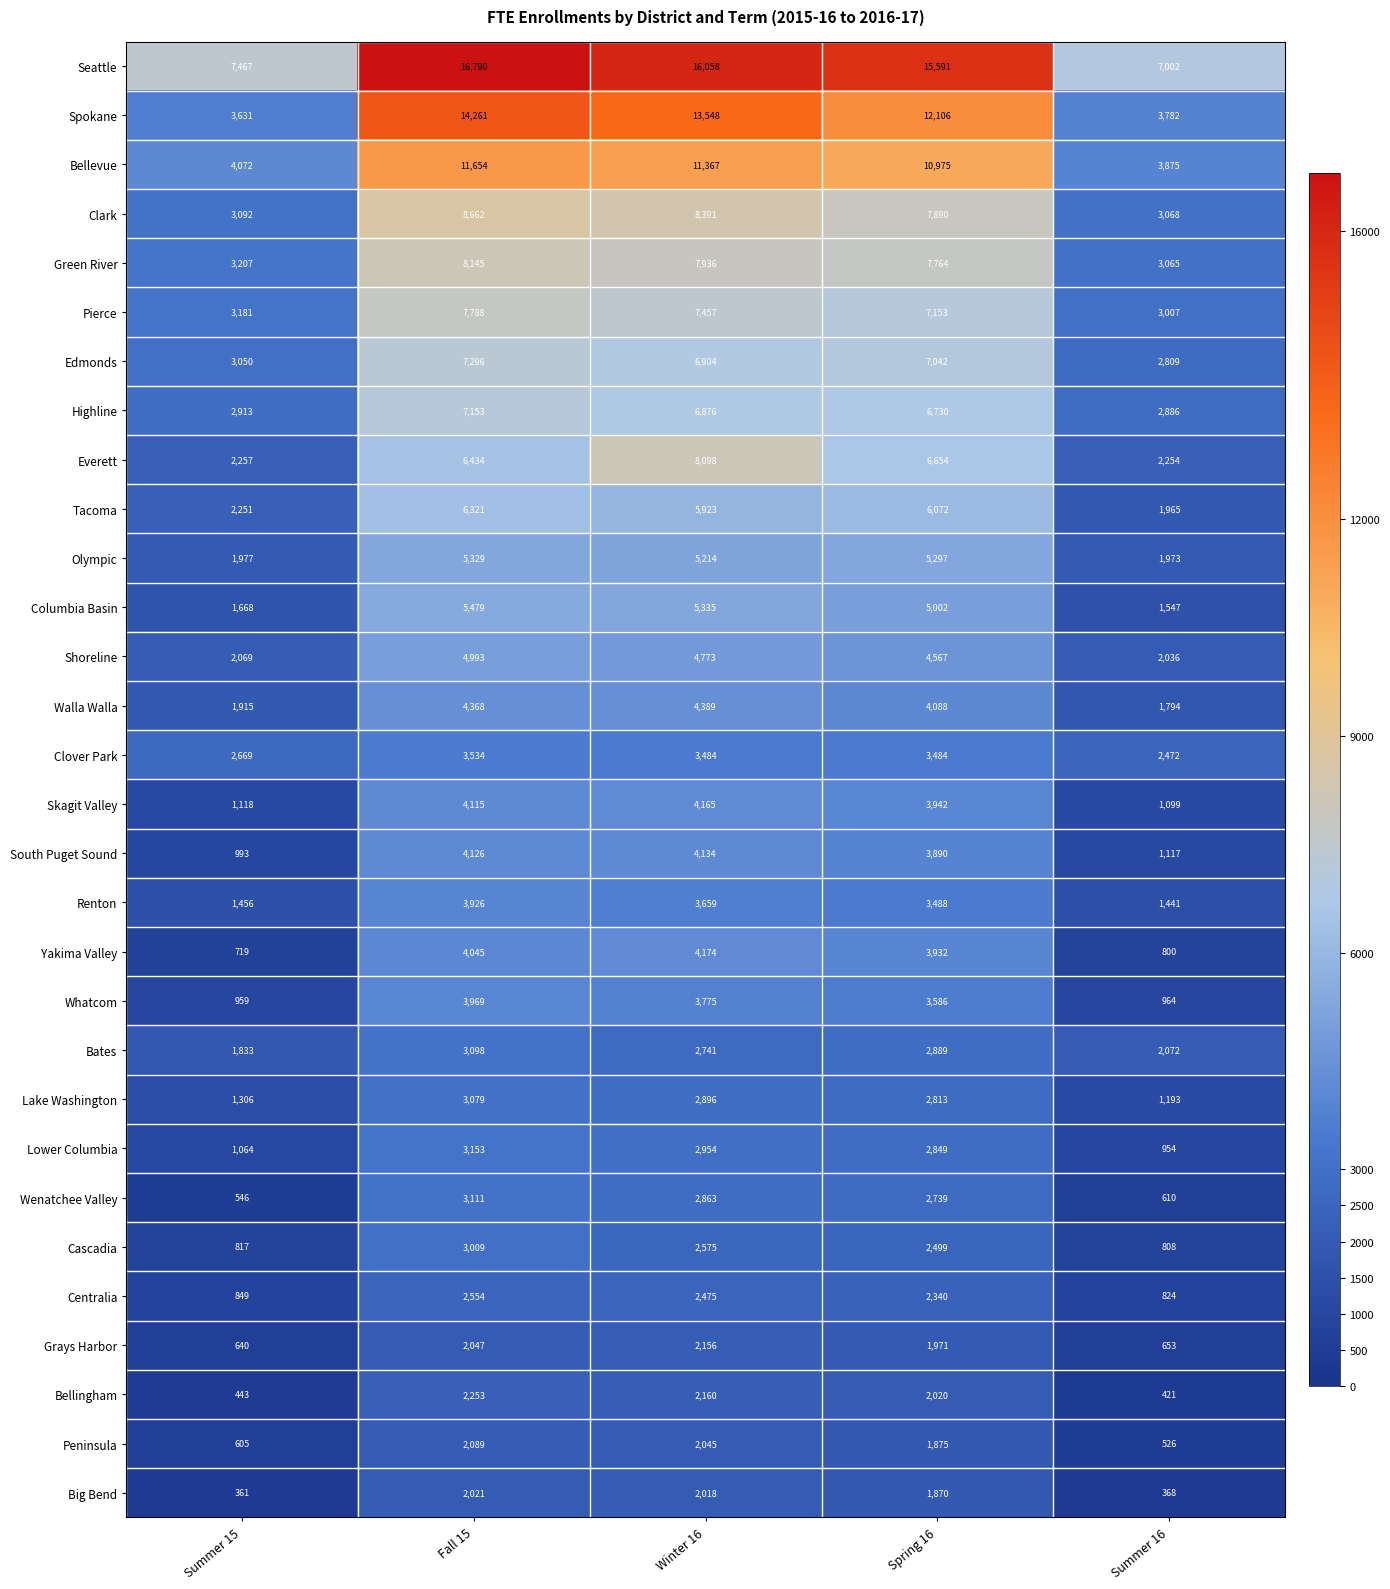

What is the spread (max minus min) of values at Winter 16?

14040